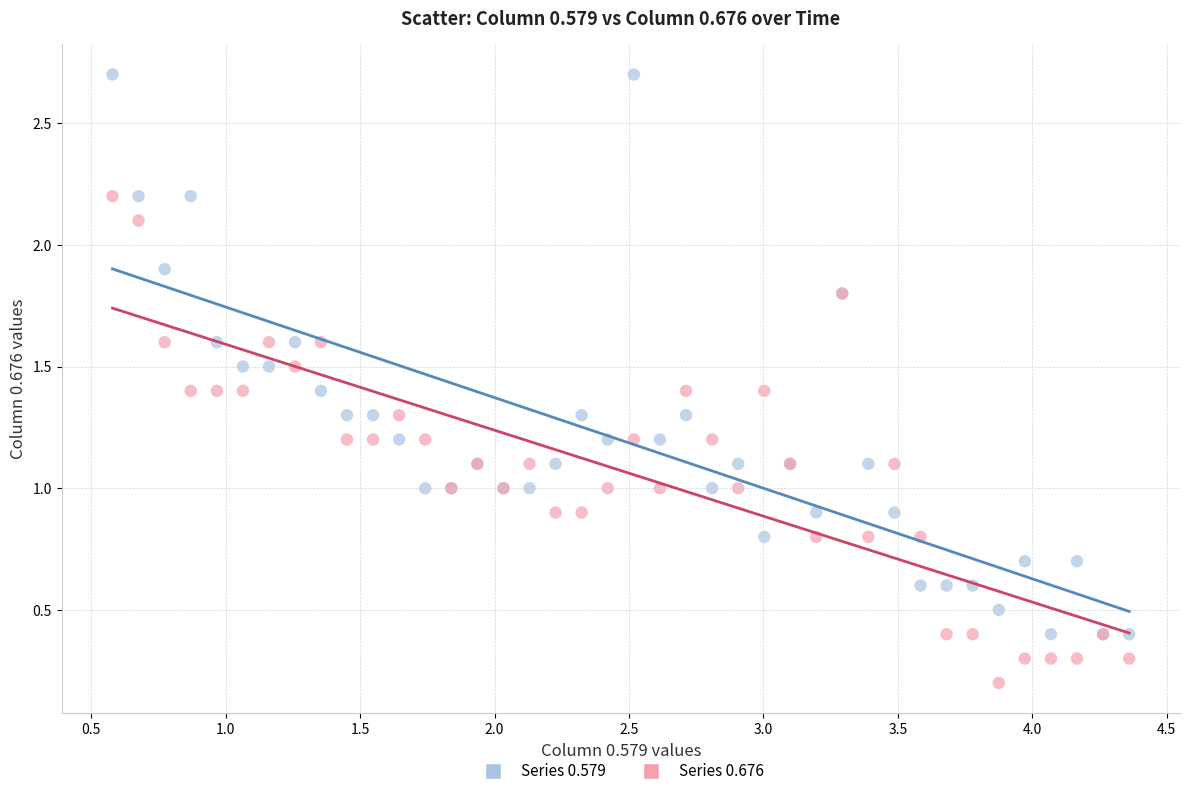

Which series reaches the minimum Y coordinate?

Series 0.676